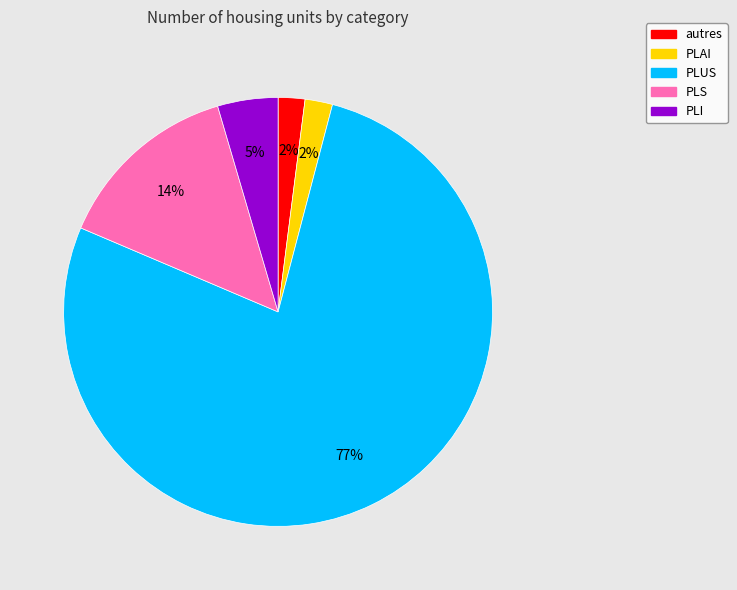

Between PLI and autres, which is larger?

PLI